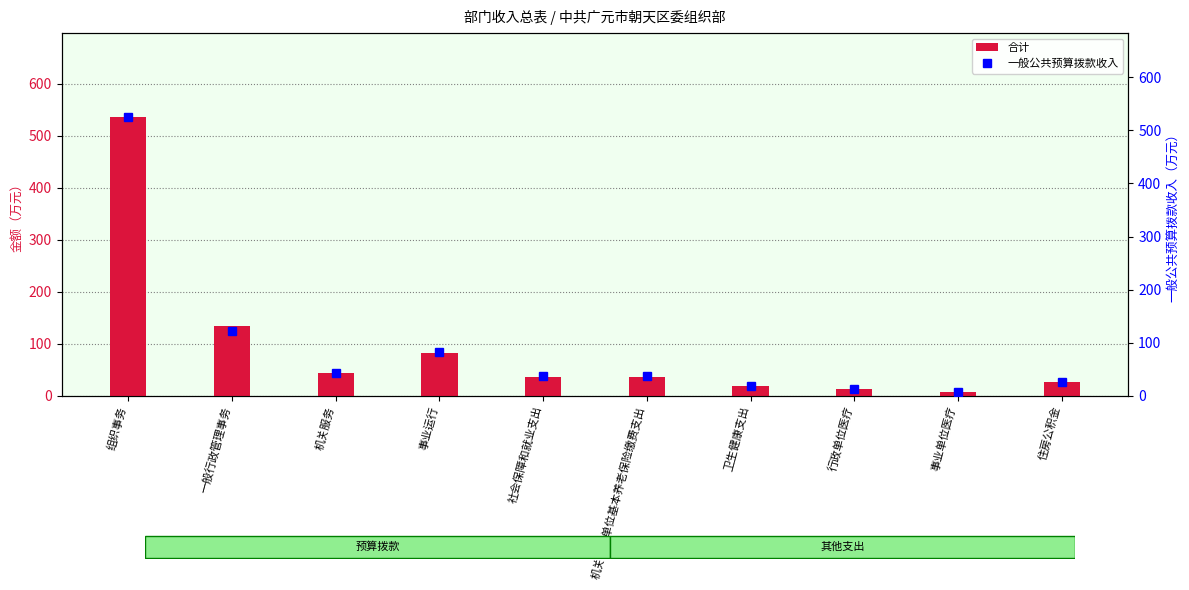

Which category has the lowest value in the 合计 series?

事业单位医疗